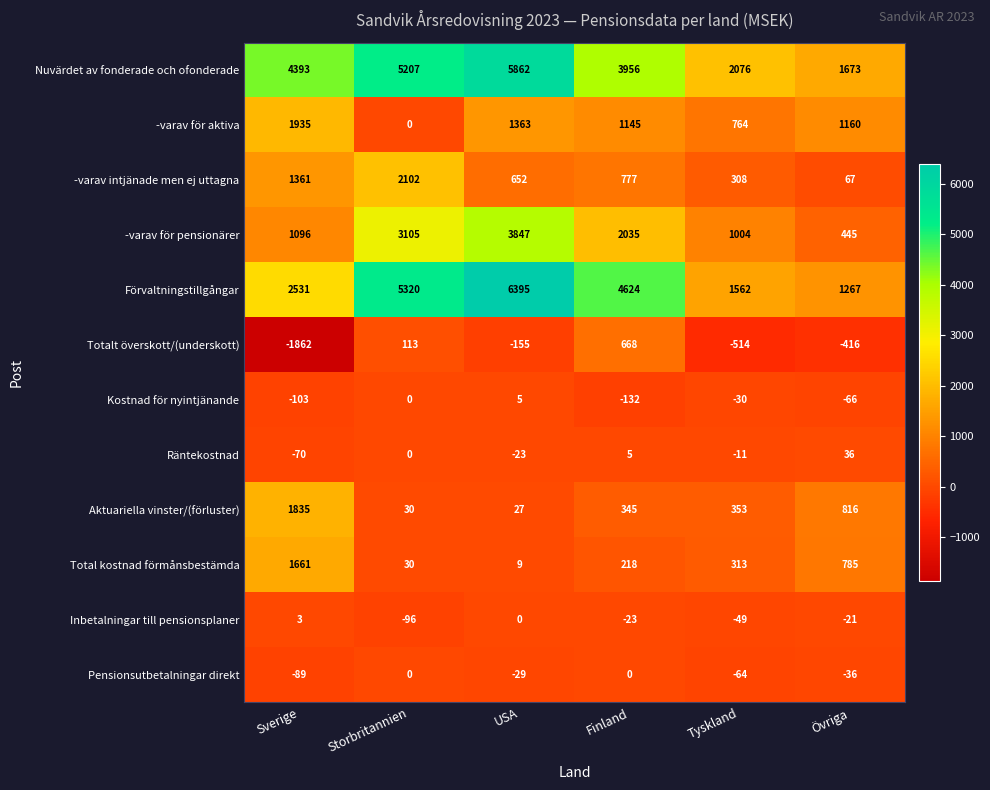

The Räntekostnad series shows -45 at Storbritannien. True or false?

False